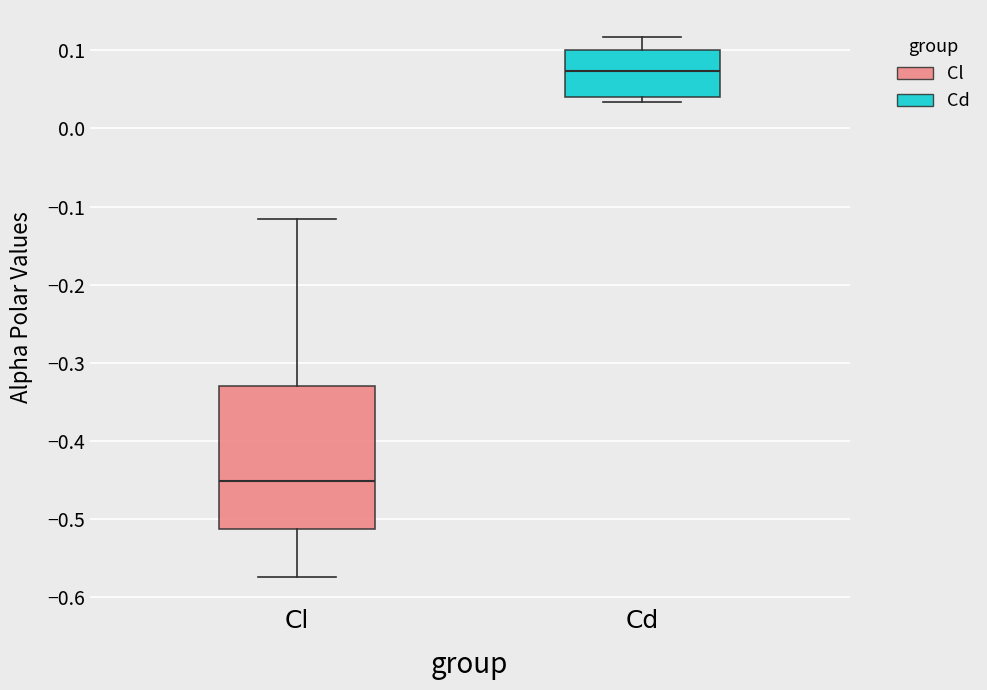

Where is the upper edge of the box for Cl on the y-axis? The values are not printed on the chart, so give them approximately, as read against the axis.

-0.33